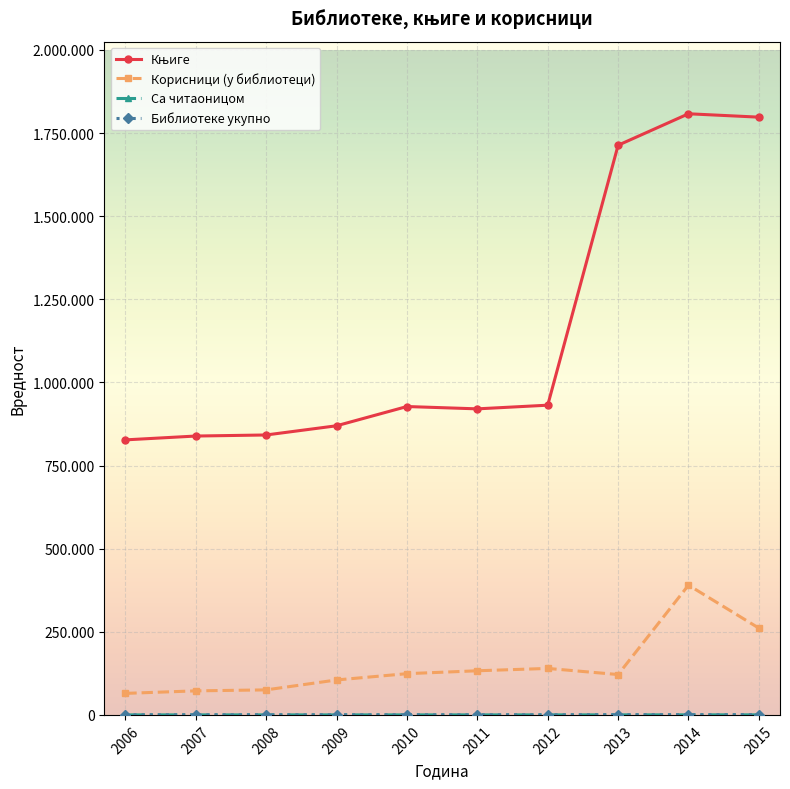

Is this an area chart (filled region under the line)?

No